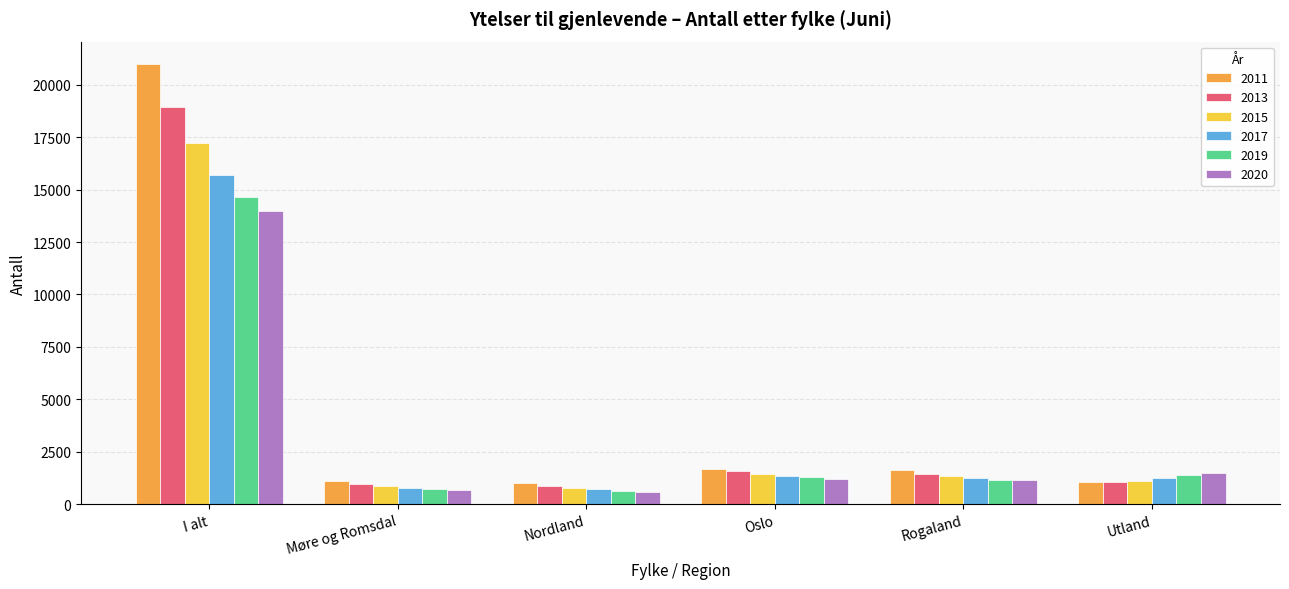

Read the 2011 value at Utland, to the nearest 10.

1040